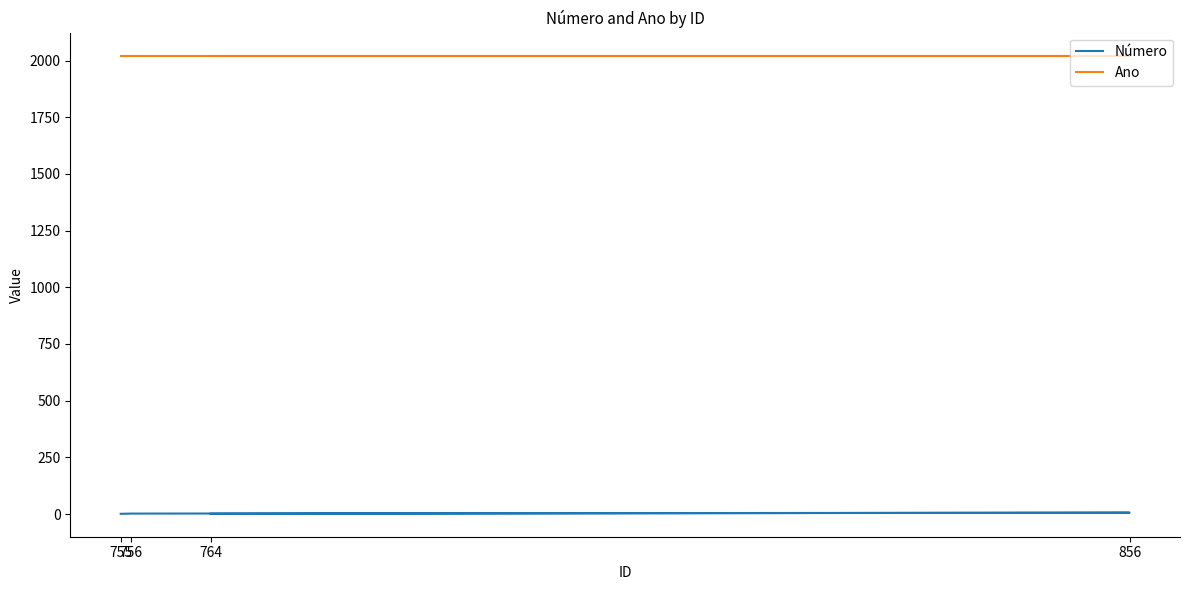

Is it true that Número equals 2 at 756?

True